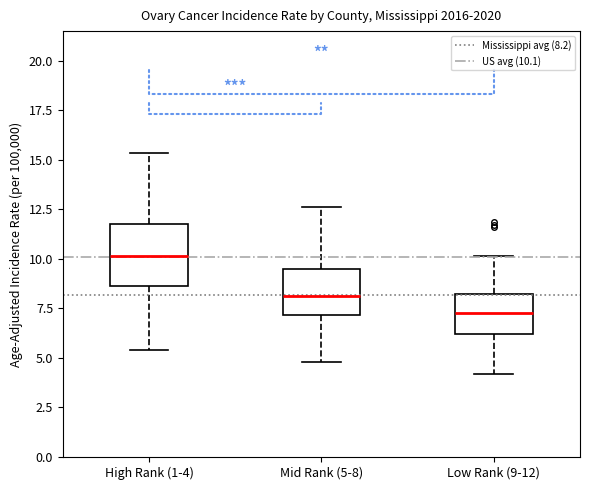

Which box is the tallest, from its lower edge to its upper edge?

High Rank (1-4)